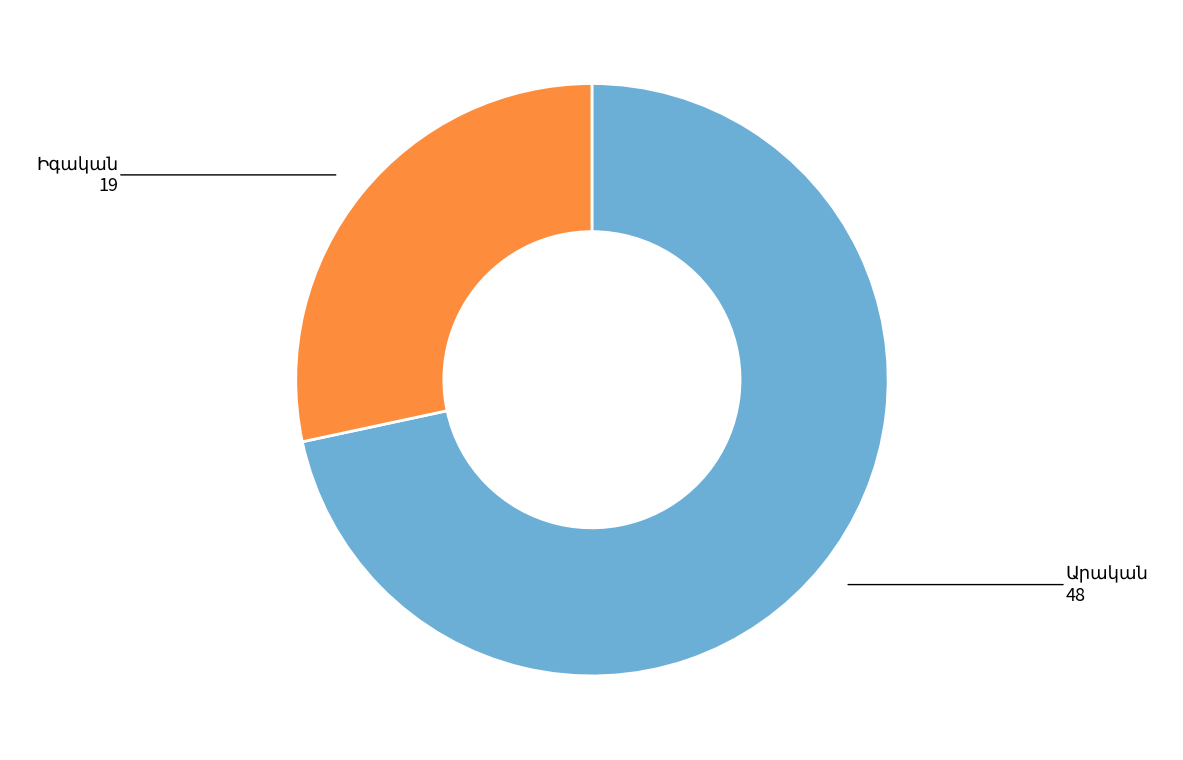

Is there a majority slice in this chart?

Yes